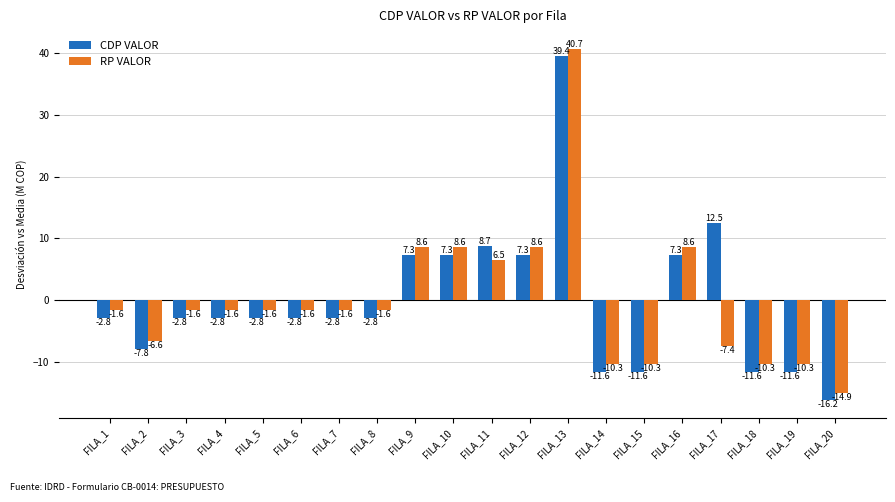

What is the difference between the second highest and minimum values in the RP VALOR series?

23.5